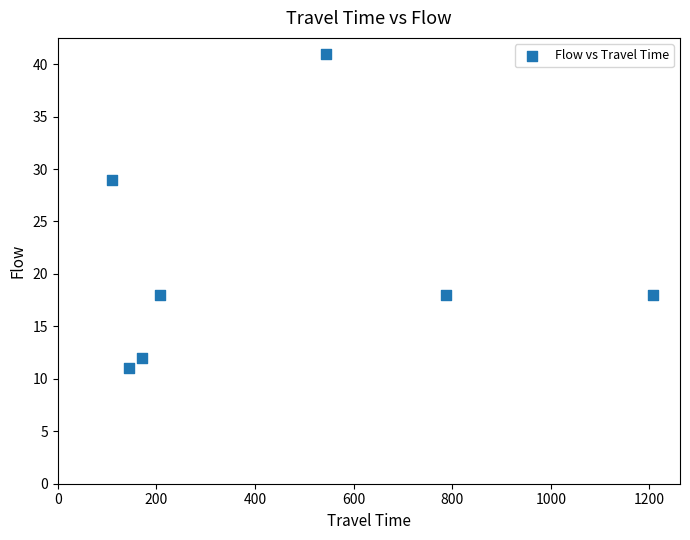

What is the range of X values (max minus min)?

1098